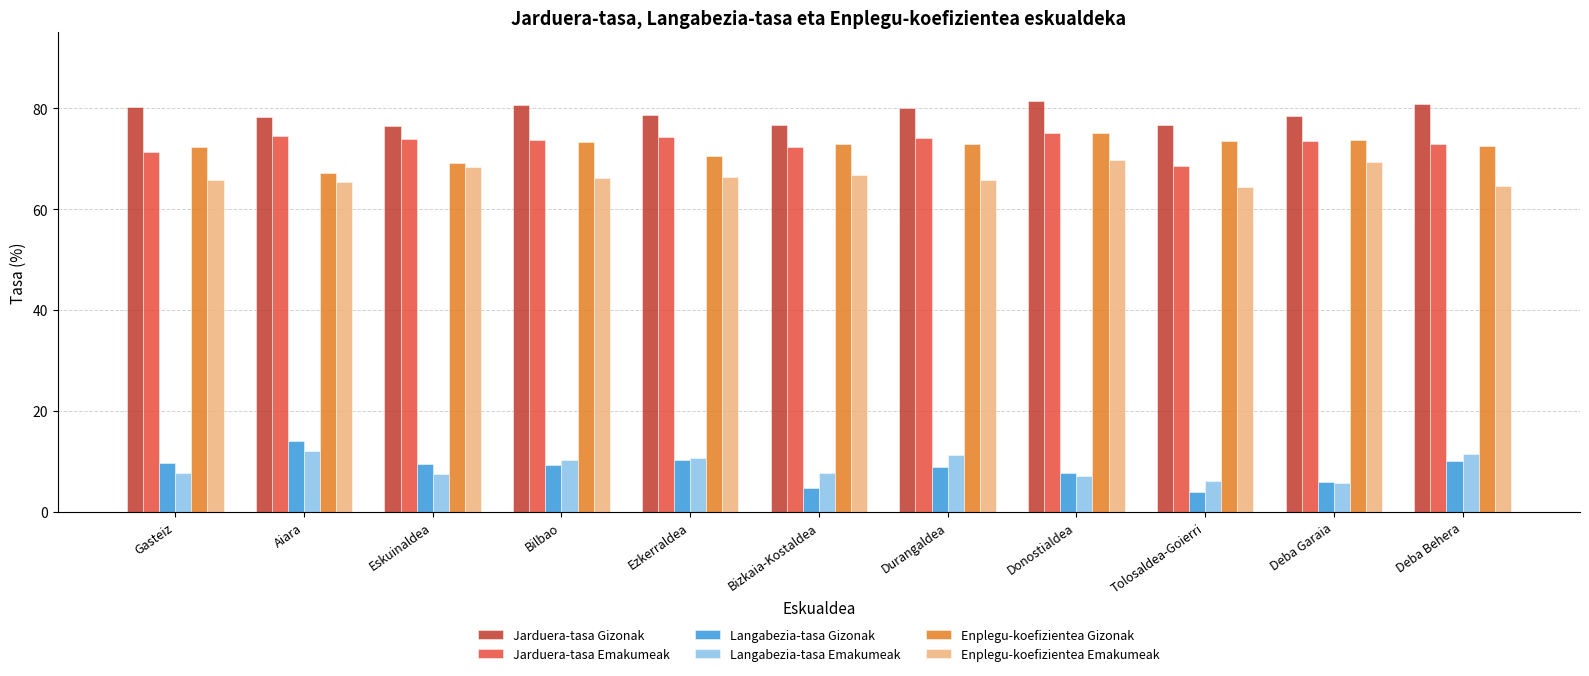

Read the Langabezia-tasa Gizonak value at Aiara.

14.0